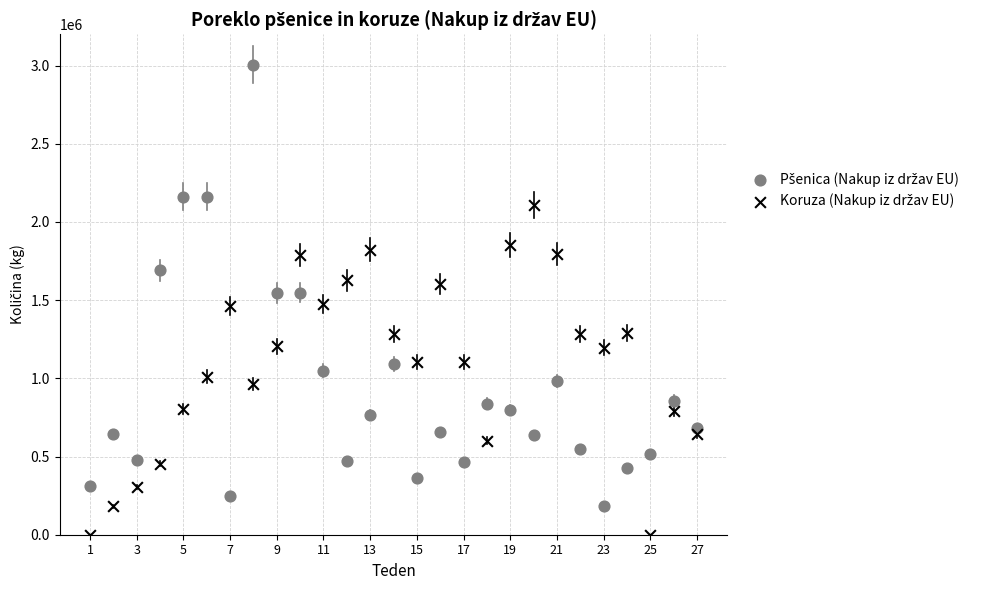

Across all data points, what is the range of Y values (max minus min)?

3006500